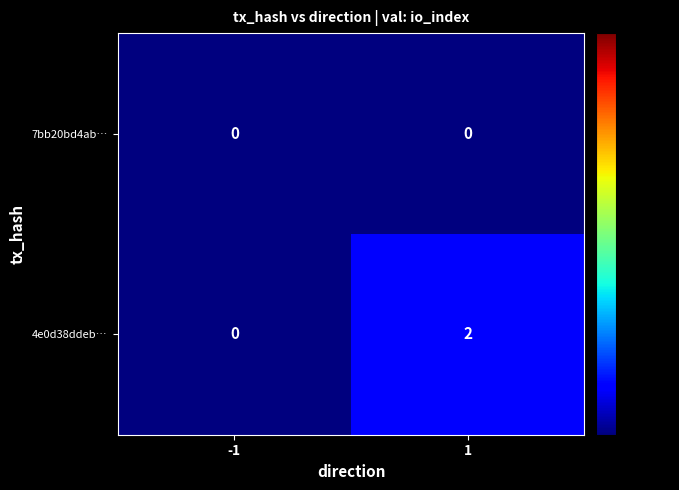

Is it true that 4e0d38ddeb… equals 3 at 1?

False